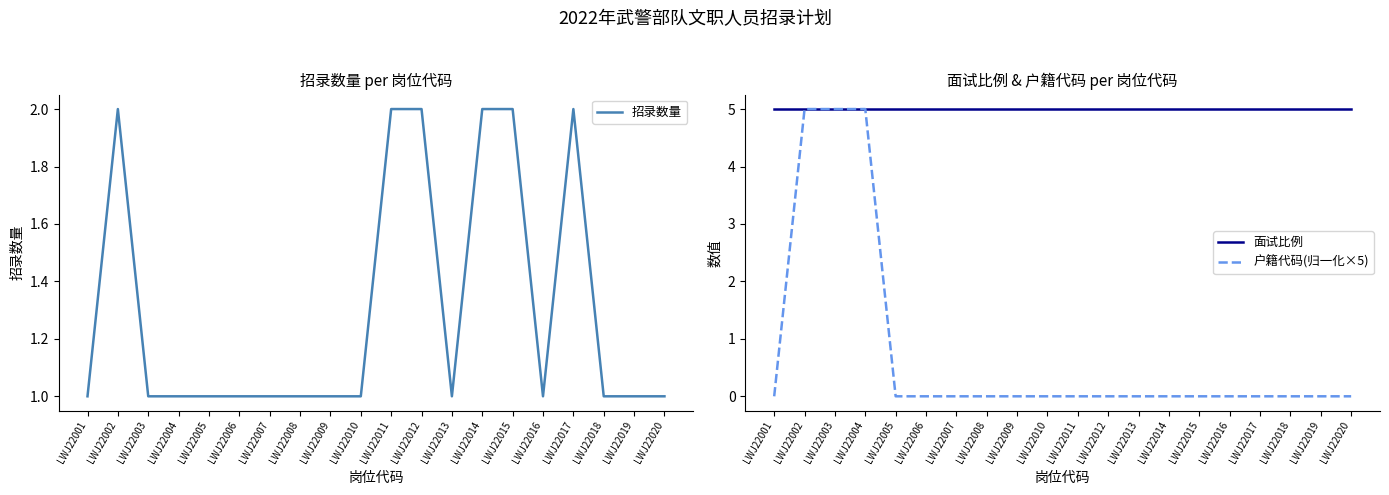

Is the value of 招录数量 at LWJ22014 greater than the value of 面试比例 at LWJ22005?

No